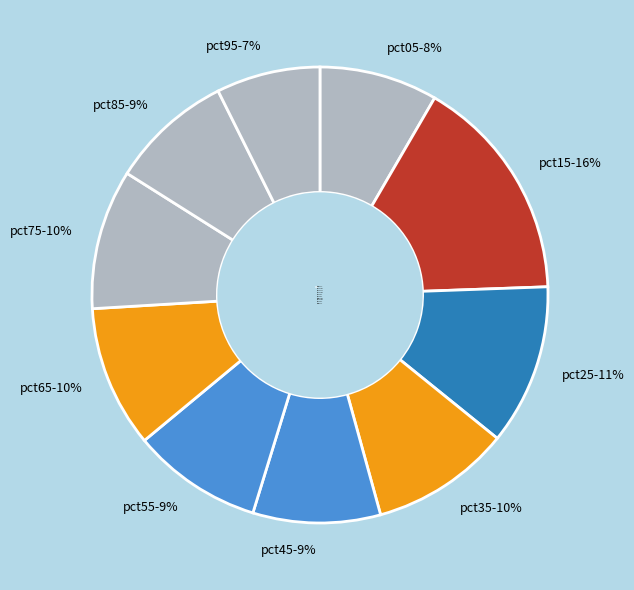

True or false: pct25 accounts for 11% of the total.

True